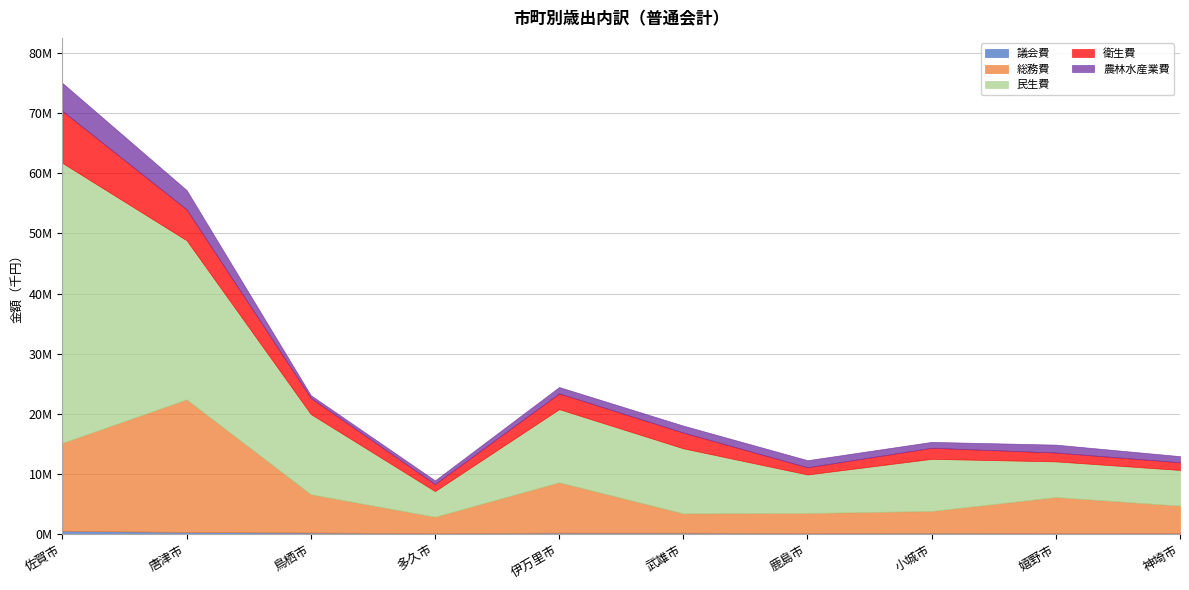

What is the spread (max minus min) of values at 多久市?

4135337